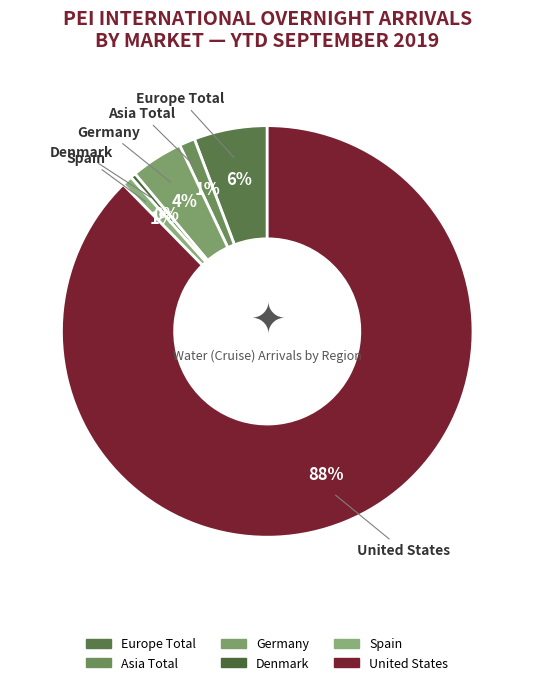

Do Asia Total and Denmark together represent more than half of the pie?

No